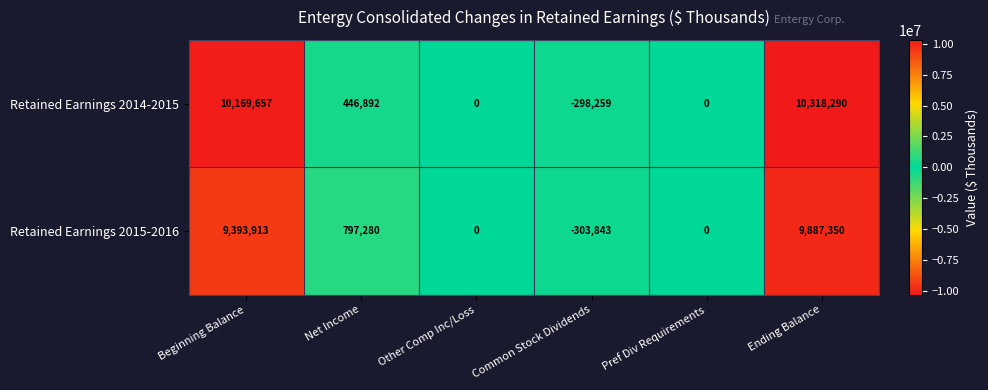

Reading right to left, extract all data points from this chart.

Retained Earnings 2014-2015: 10318290	0	-298259	0	446892	10169657
Retained Earnings 2015-2016: 9887350	0	-303843	0	797280	9393913